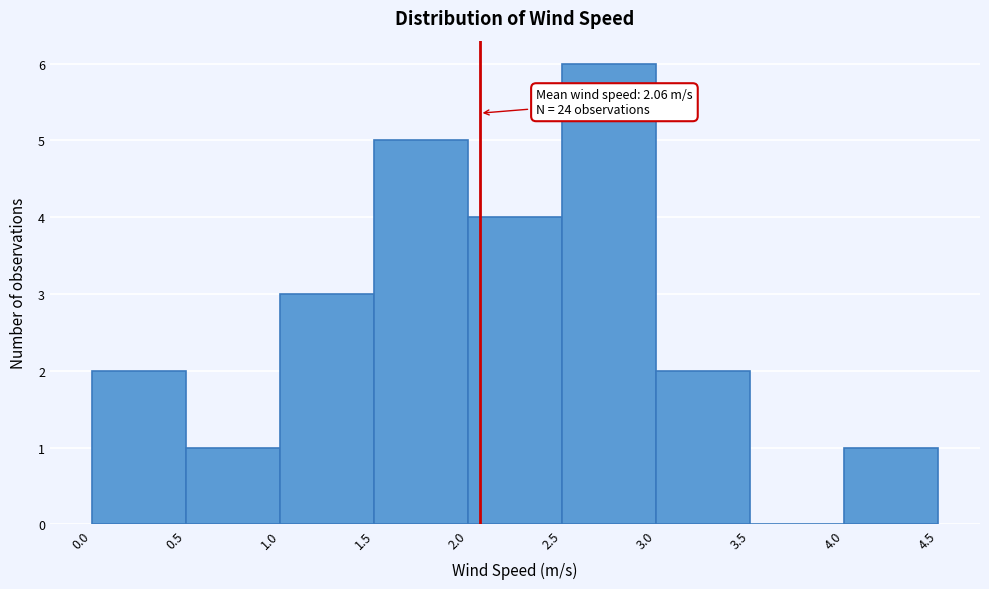

Over which range of the x-axis is the bar tallest?

2.5 to 3.0